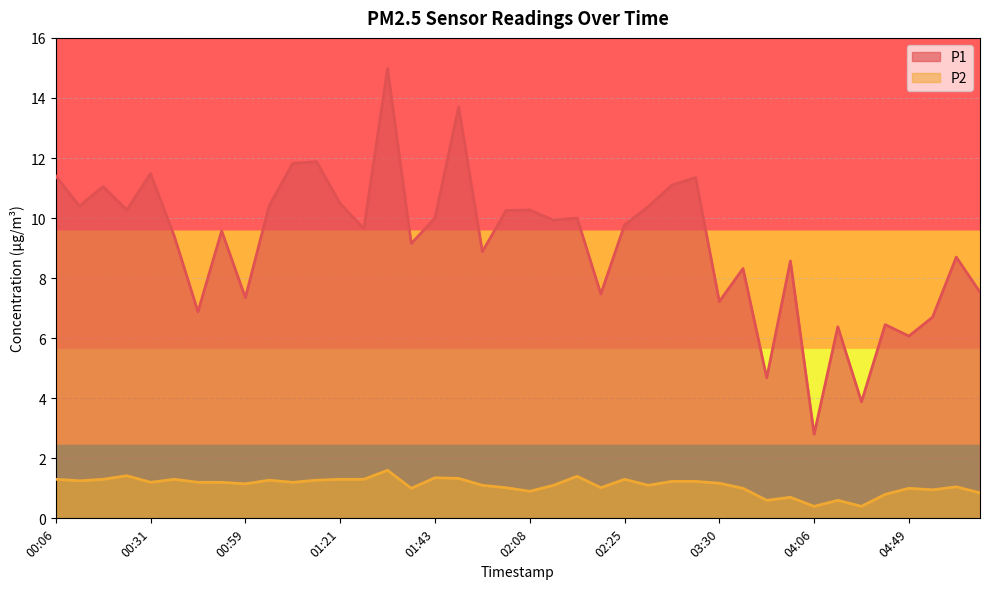

Reading right to left, what are all the values shown in this chart?

P1: 7.5	8.7	6.7	6.1	6.5	3.9	6.4	2.8	8.6	4.7	8.3	7.2	11.3	11.1	10.4	9.8	7.5	10.0	9.9	10.3	10.2	8.9	13.7	10.0	9.2	15.0	9.7	10.5	11.9	11.8	10.4	7.3	9.6	6.9	9.4	11.5	10.3	11.1	10.4	11.4
P2: 0.8	1.1	0.9	1.0	0.8	0.4	0.6	0.4	0.7	0.6	1.0	1.2	1.2	1.2	1.1	1.3	1.0	1.4	1.1	0.9	1.0	1.1	1.3	1.4	1.0	1.6	1.3	1.3	1.3	1.2	1.3	1.1	1.2	1.2	1.3	1.2	1.4	1.3	1.2	1.3